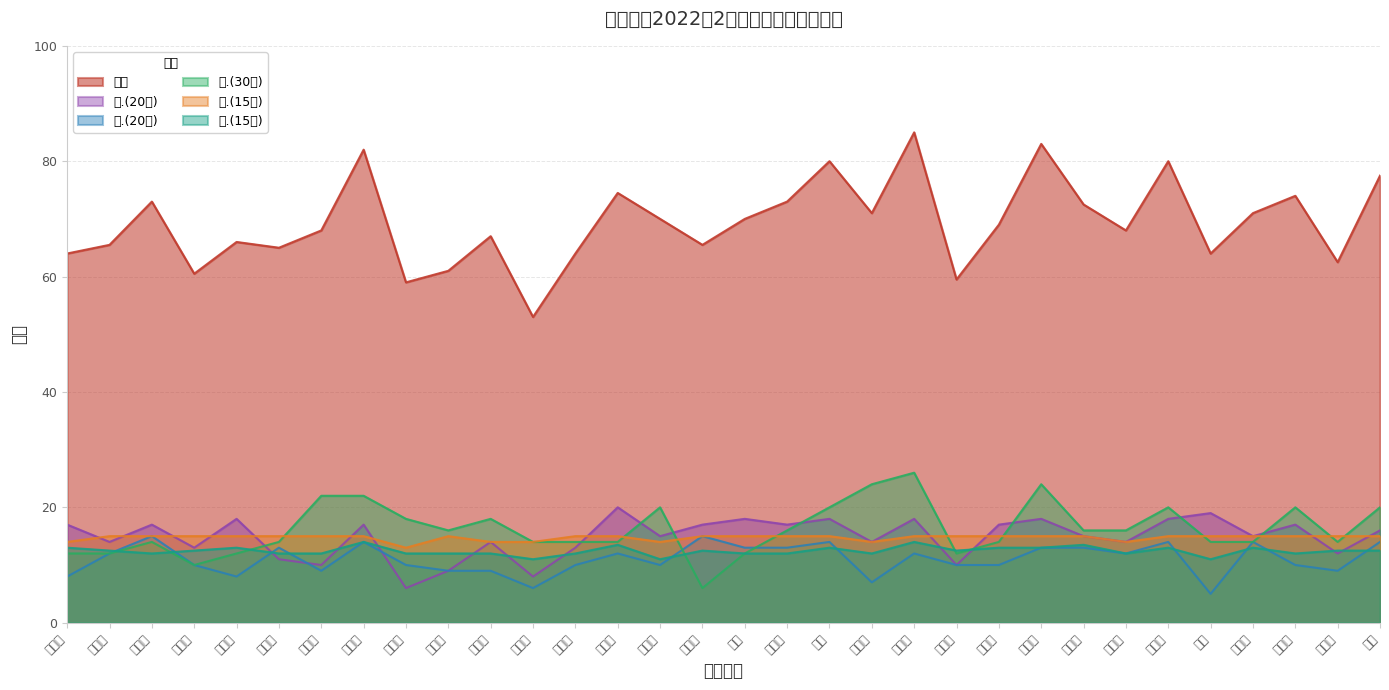

List the series in order of their peak value, highest first.

总分, 三.(30分), 一.(20分), 二.(20分), 四.(15分), 五.(15分)